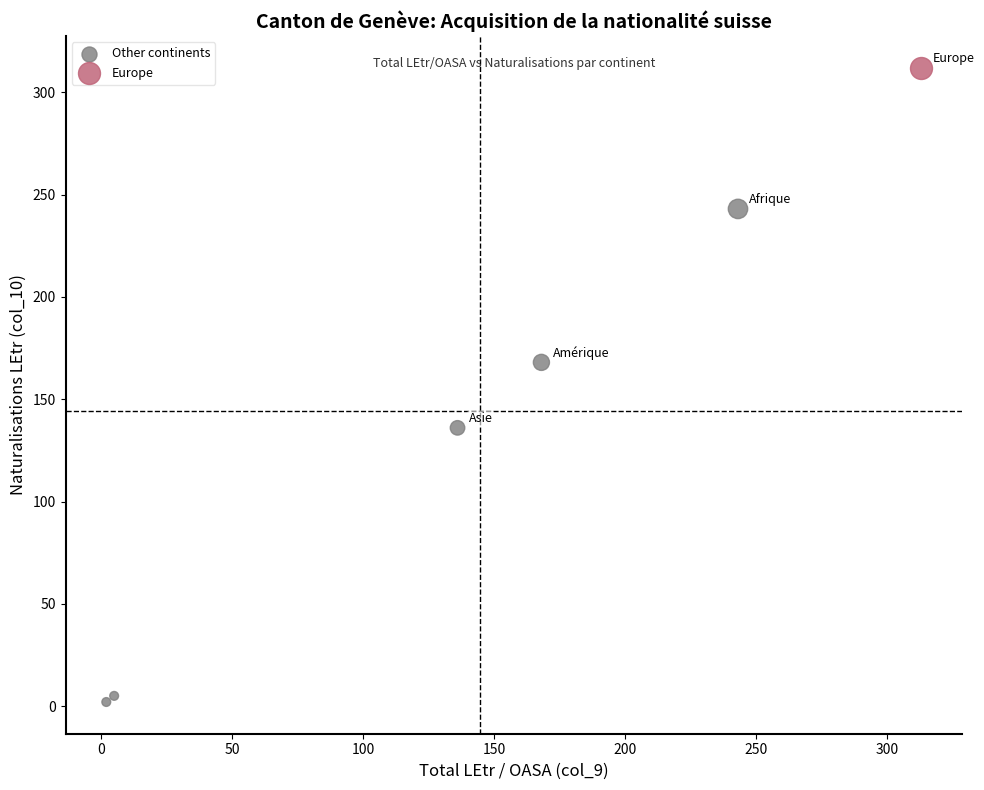

What are all the series names shown in the legend?

Other continents, Europe